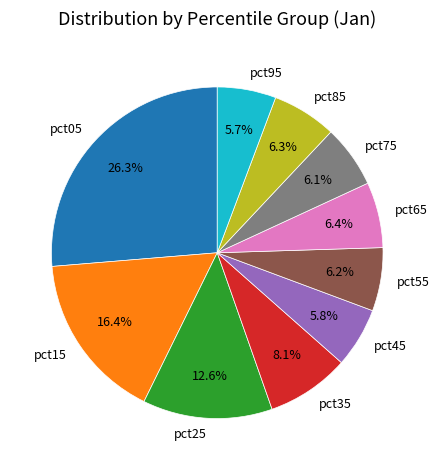

How many slices are in this pie chart?

10